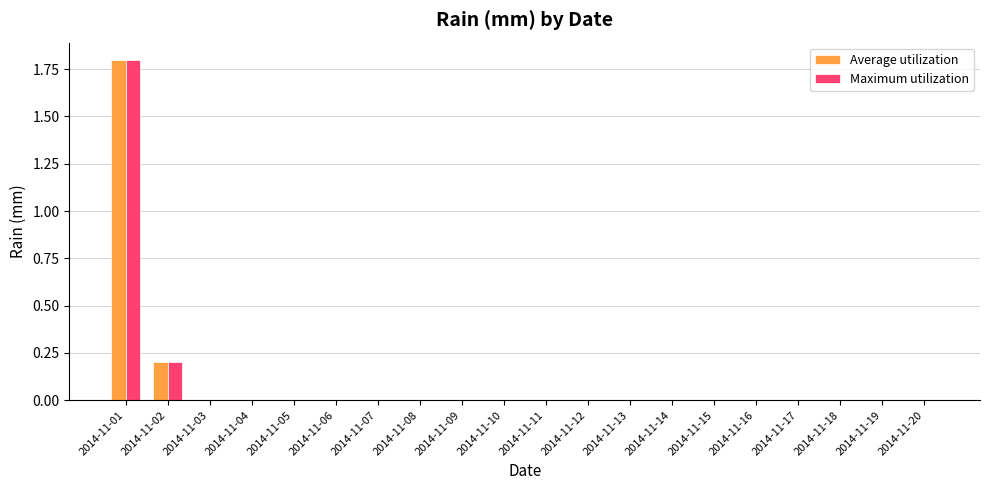

Is it true that Maximum utilization equals 0.0 at 2014-11-13?

True